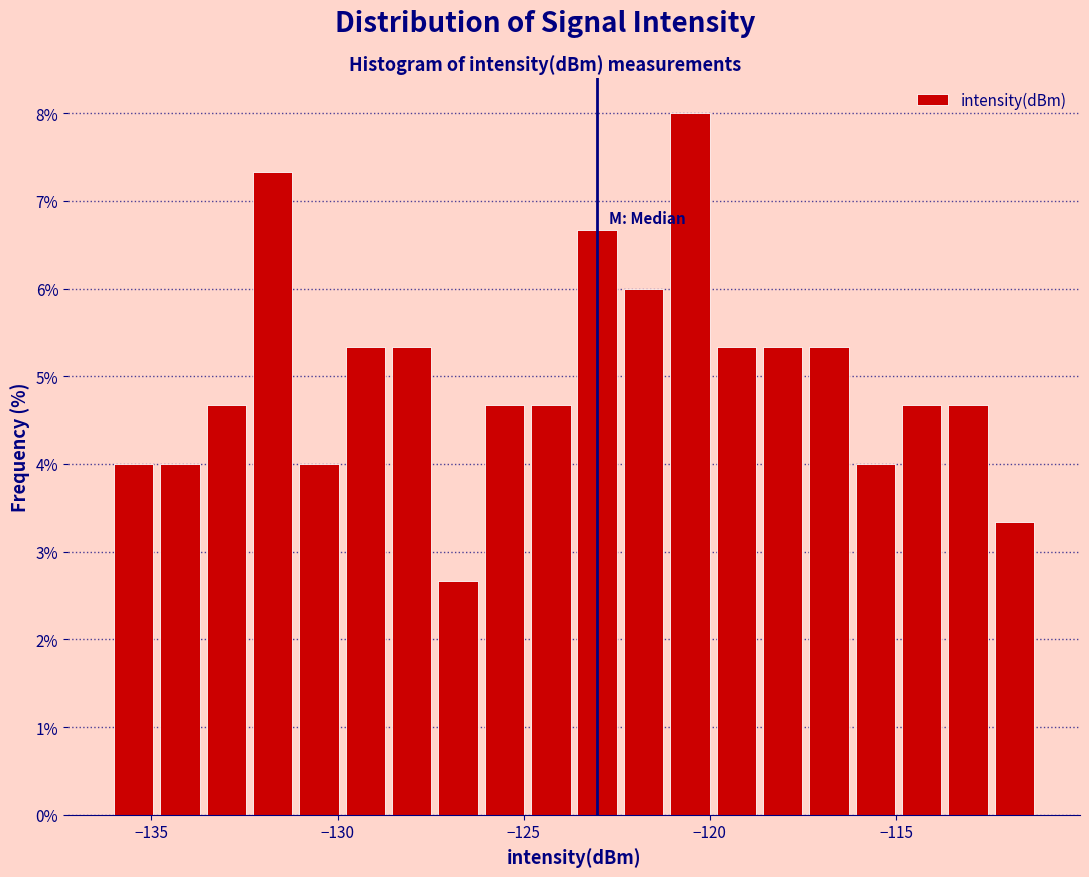

Around what value on the x-axis is the tallest bar? Give the approximate position of its centre, as read against the axis.

-120.5